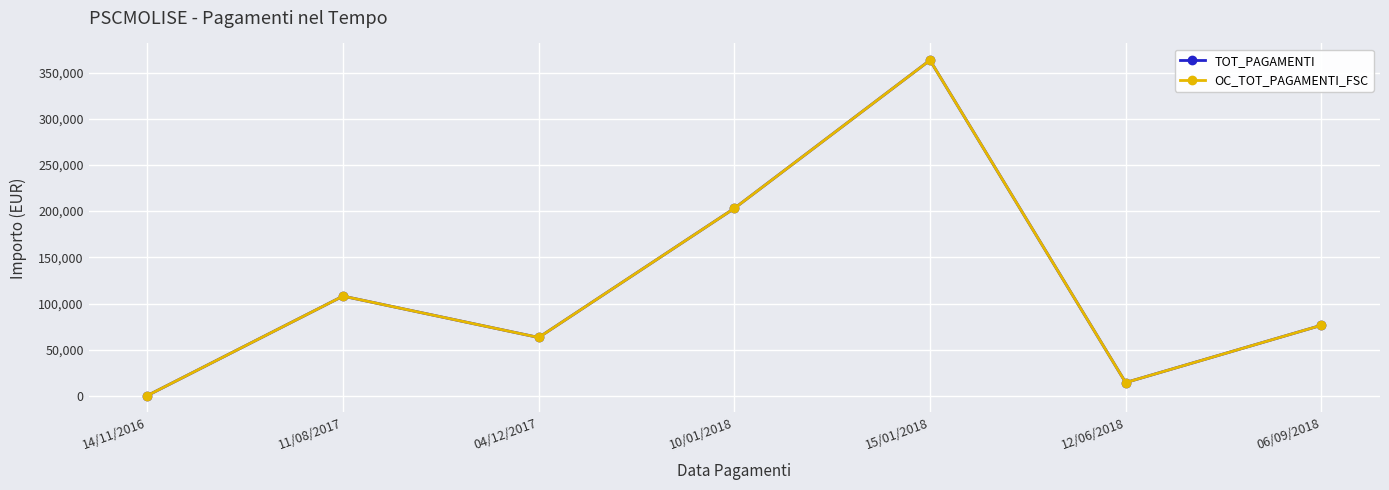

Does the chart have visible grid lines?

Yes